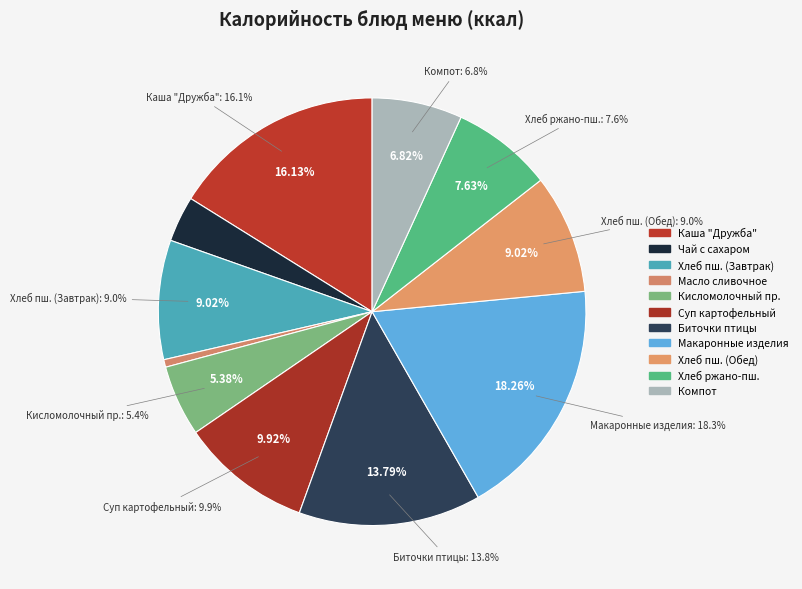

What percentage do Чай с сахаром and Макаронные изделия отварные с маслом together represent?

21.7%